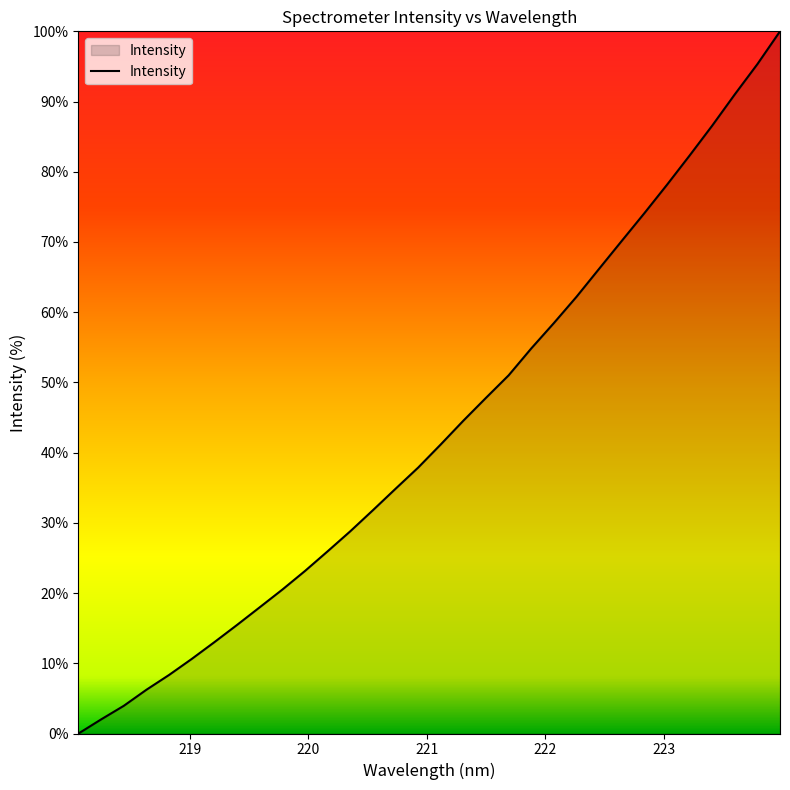

What is the difference between the maximum and minimum values?

100.0